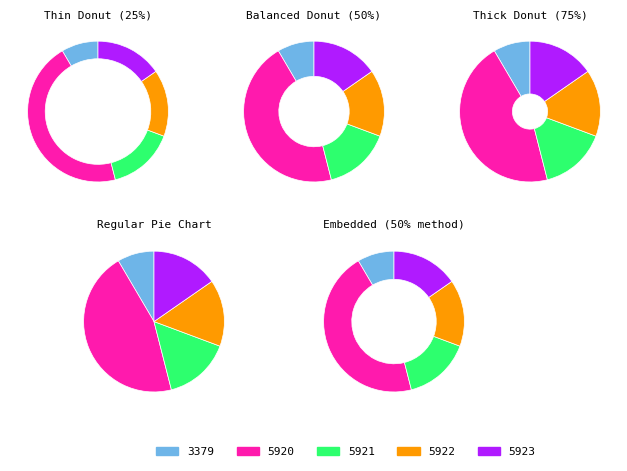

Which category has the smallest portion of the pie?

3379